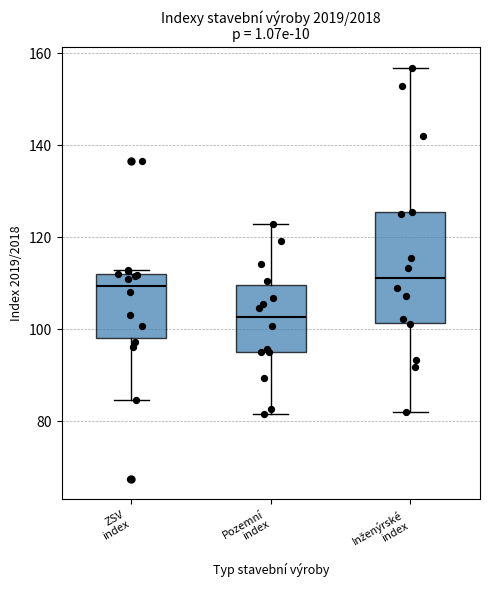

Where does the lower whisker of the box for Pozemní index end on the y-axis? The values are not printed on the chart, so give them approximately, as read against the axis.

82